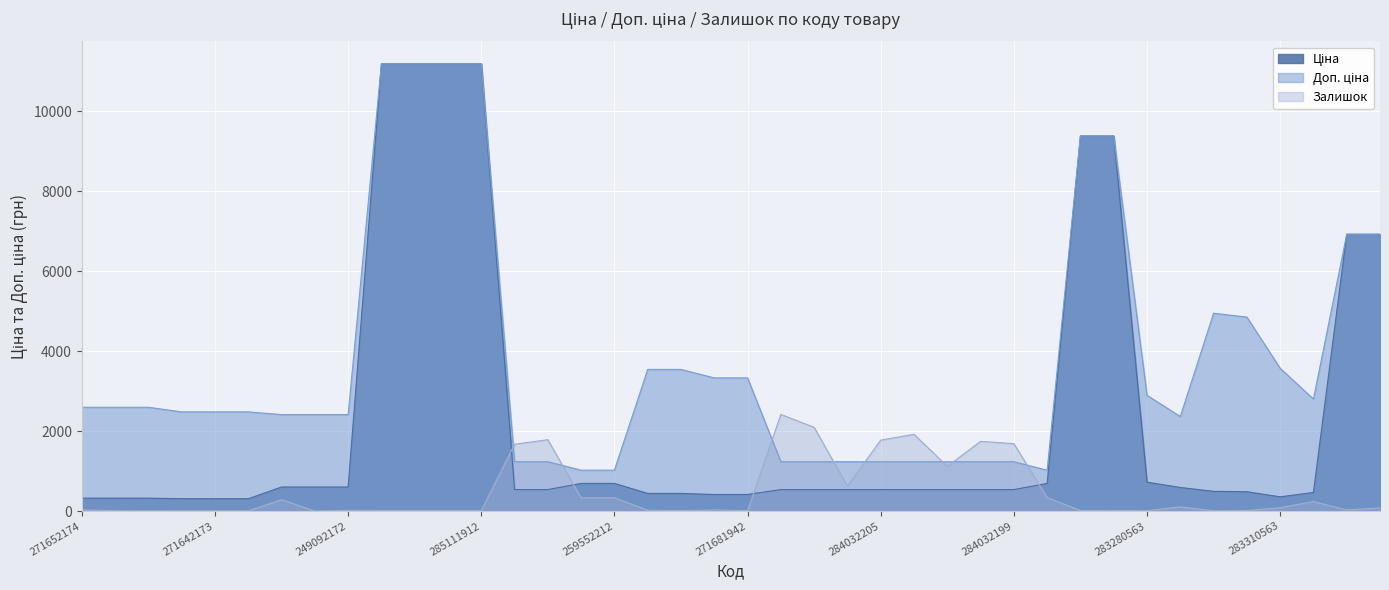

How many series are shown in this chart?

3